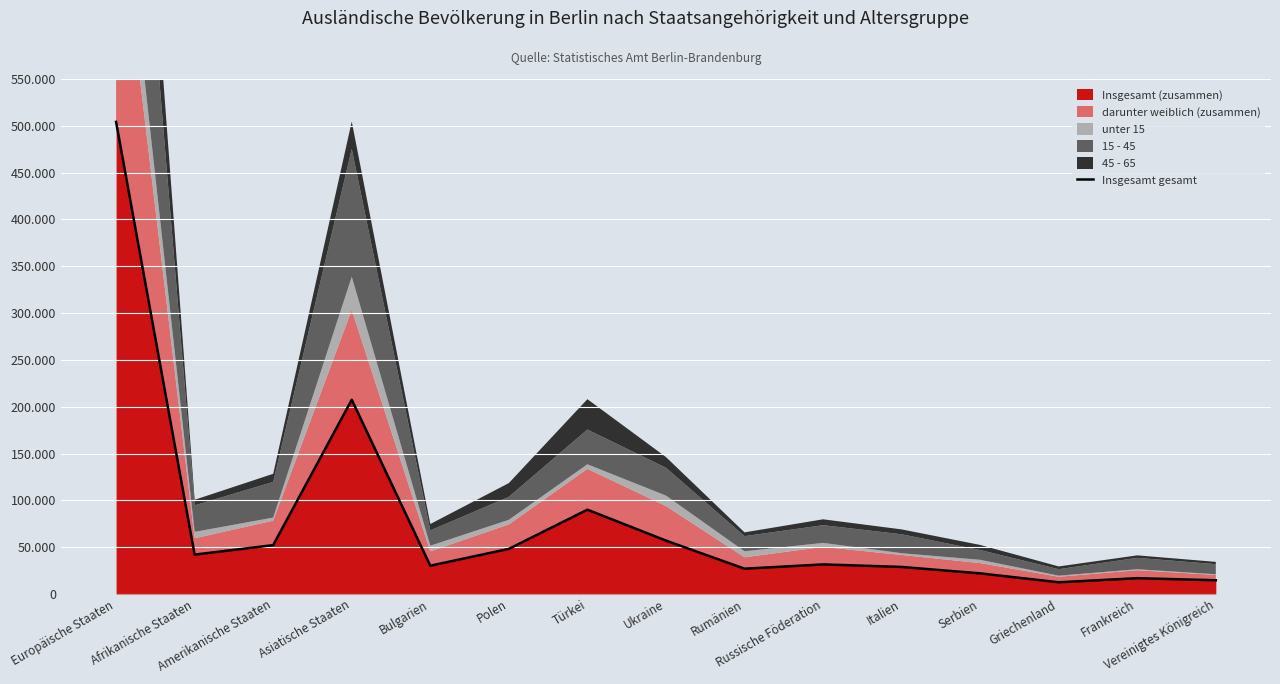

How many categories are shown in the chart?

15